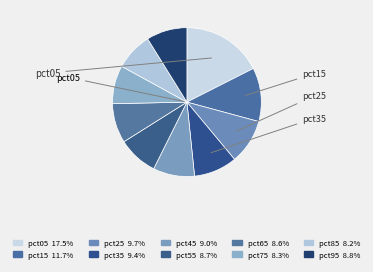

Rank the categories by value from highest to lowest.

pct05, pct15, pct25, pct35, pct45, pct95, pct55, pct65, pct75, pct85